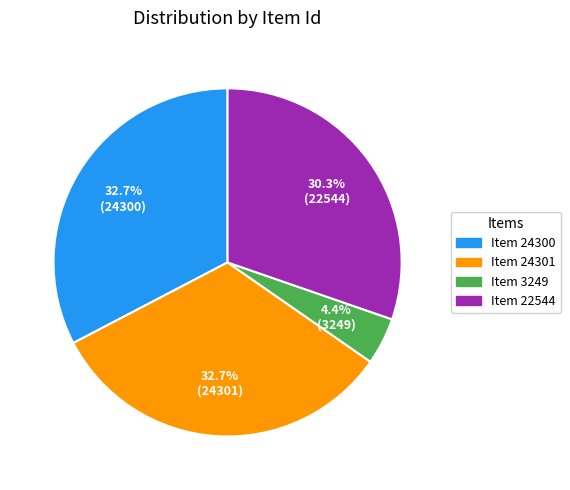

Between Item 3249 and Item 22544, which is larger?

Item 22544